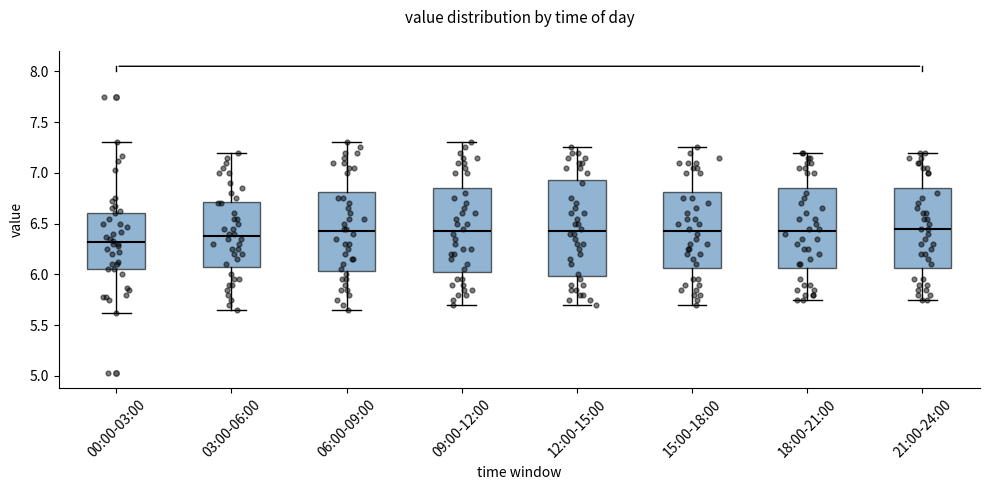

Which box is the tallest, from its lower edge to its upper edge?

12:00-15:00